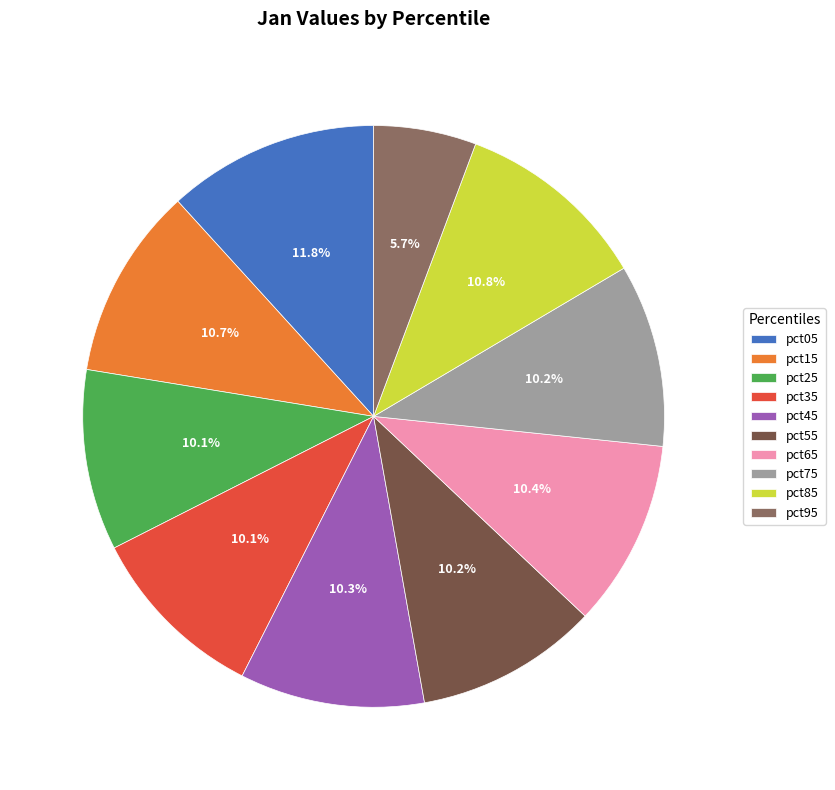

How much of the chart is everything except pct95?

94.3%